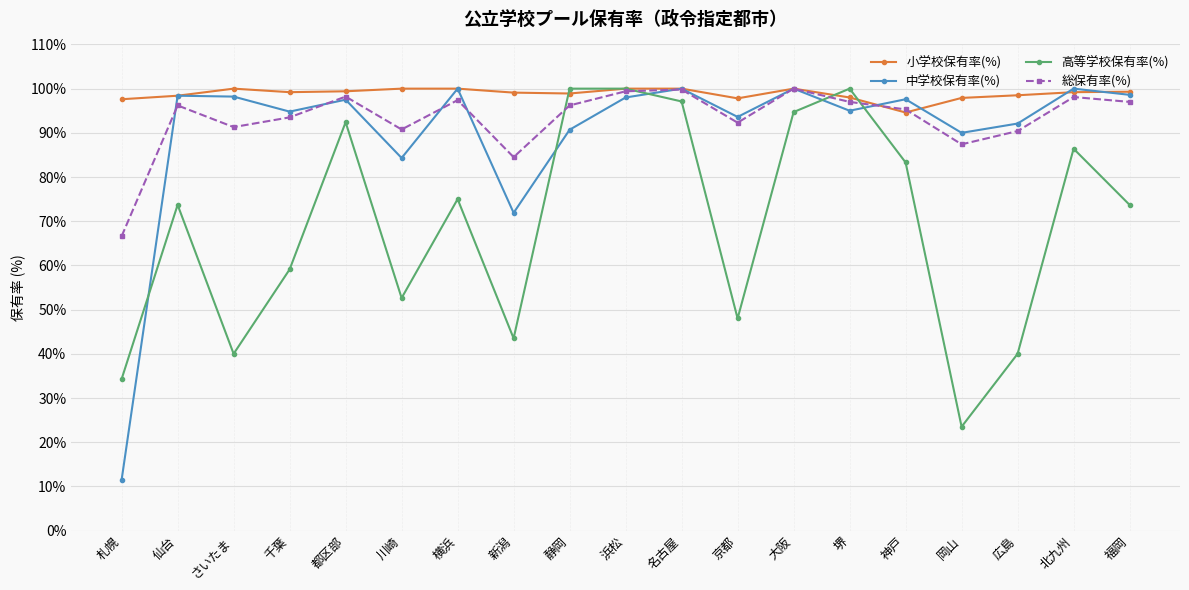

The value of 中学校保有率(%) at 堺 is 31.1. True or false?

False